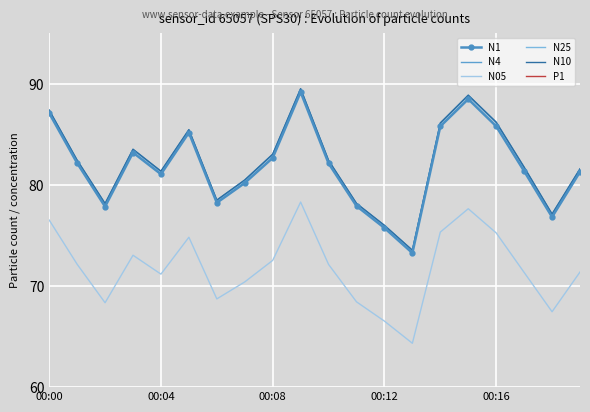

Which series has the widest spread of values?

N4